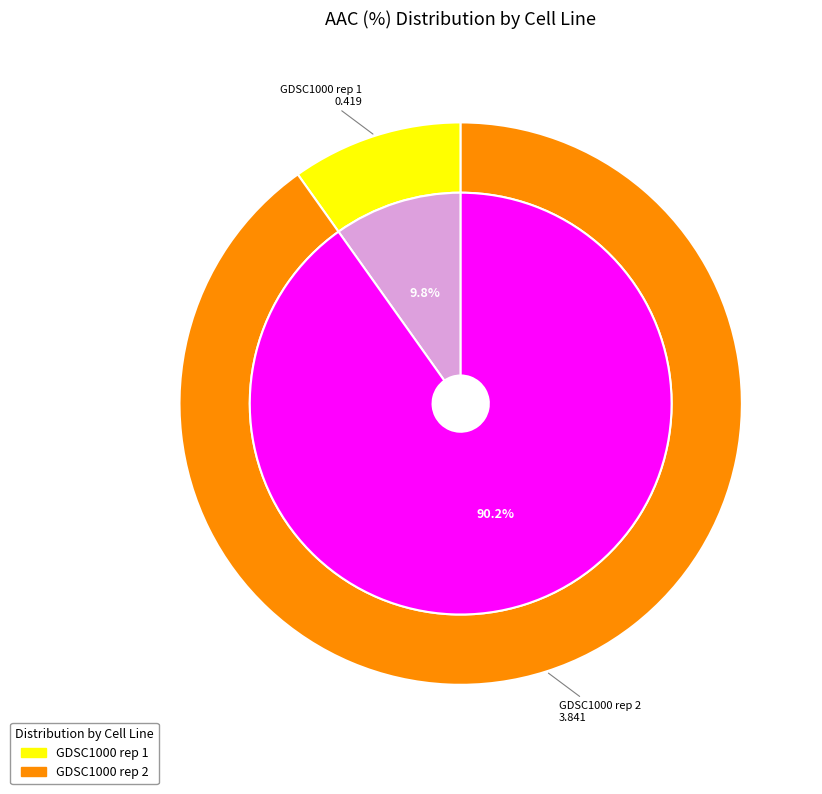

Does GDSC1000 rep 2 represent more than half of the total?

Yes